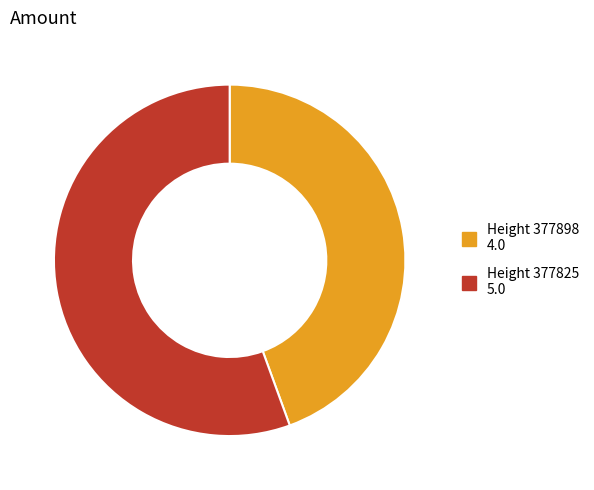

Which category has the smallest portion of the pie?

Height 377898 4.0